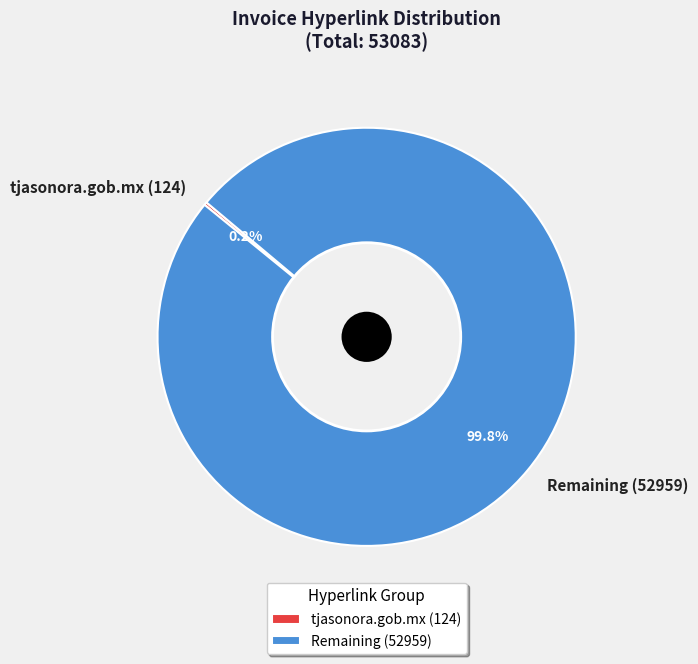

What is the largest slice in the pie chart?

Remaining (52959)